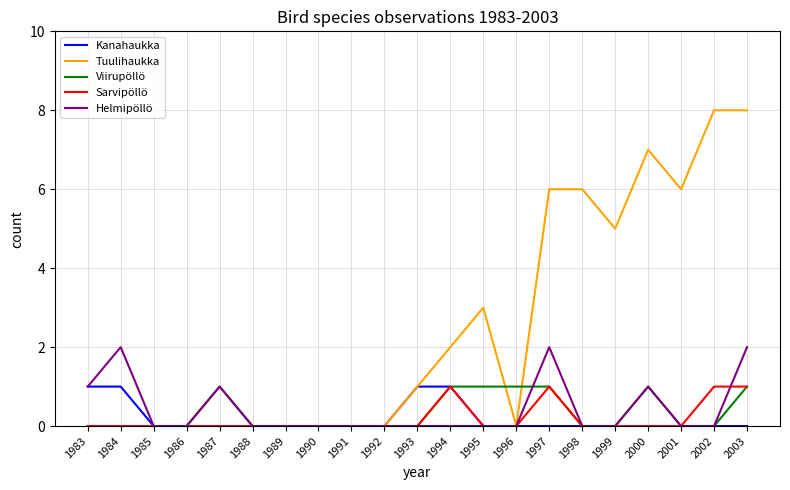

Which series changed the most between 1986 and 1995?

Tuulihaukka